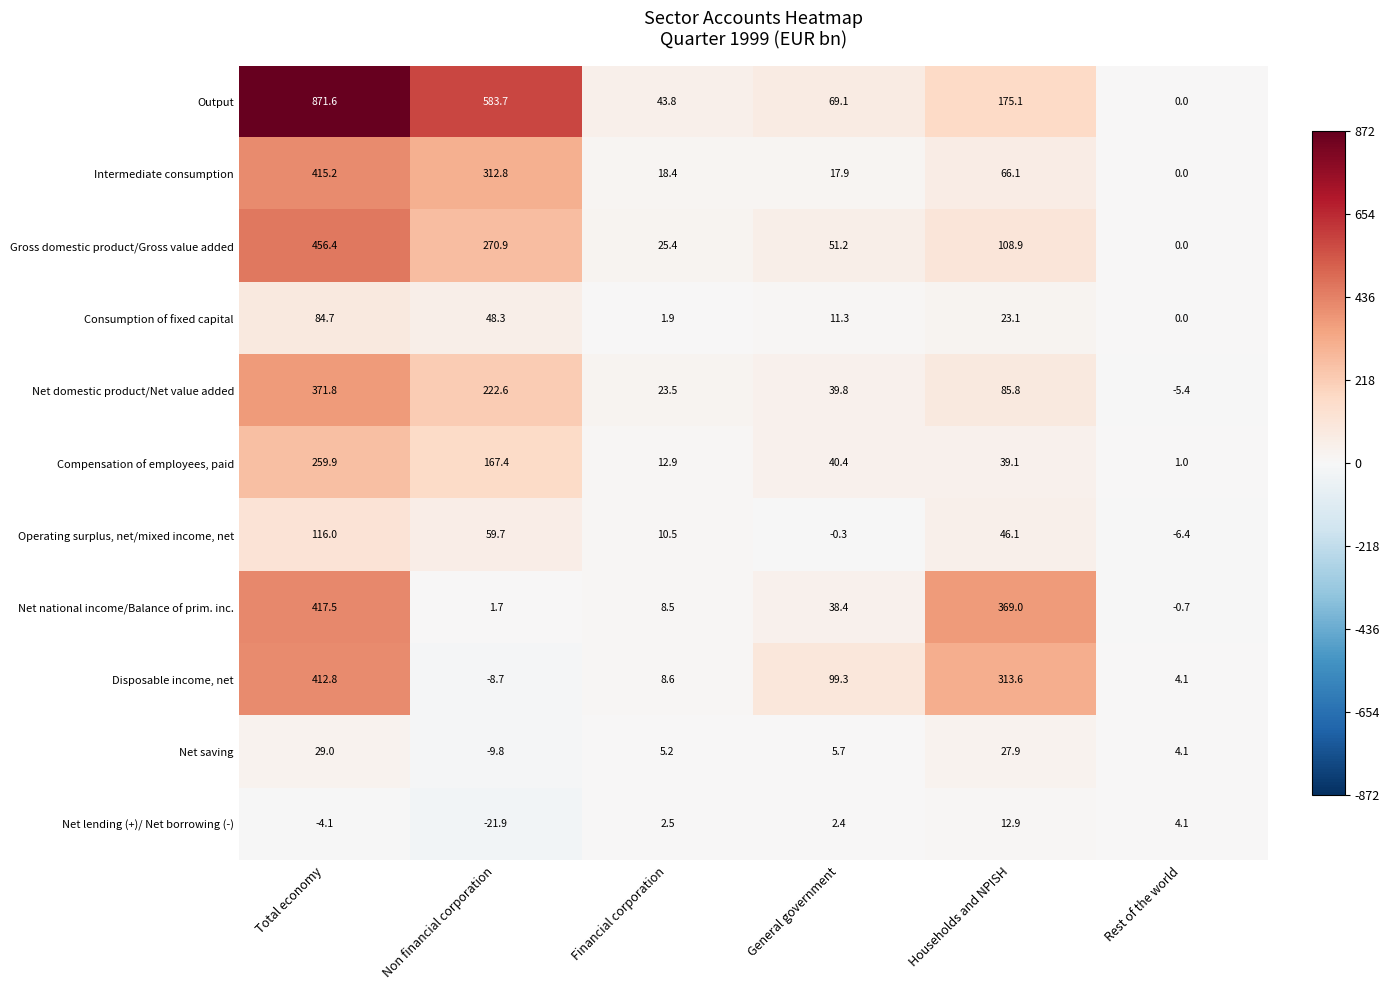

Read the Net saving value at Non financial corporation.

-9.8